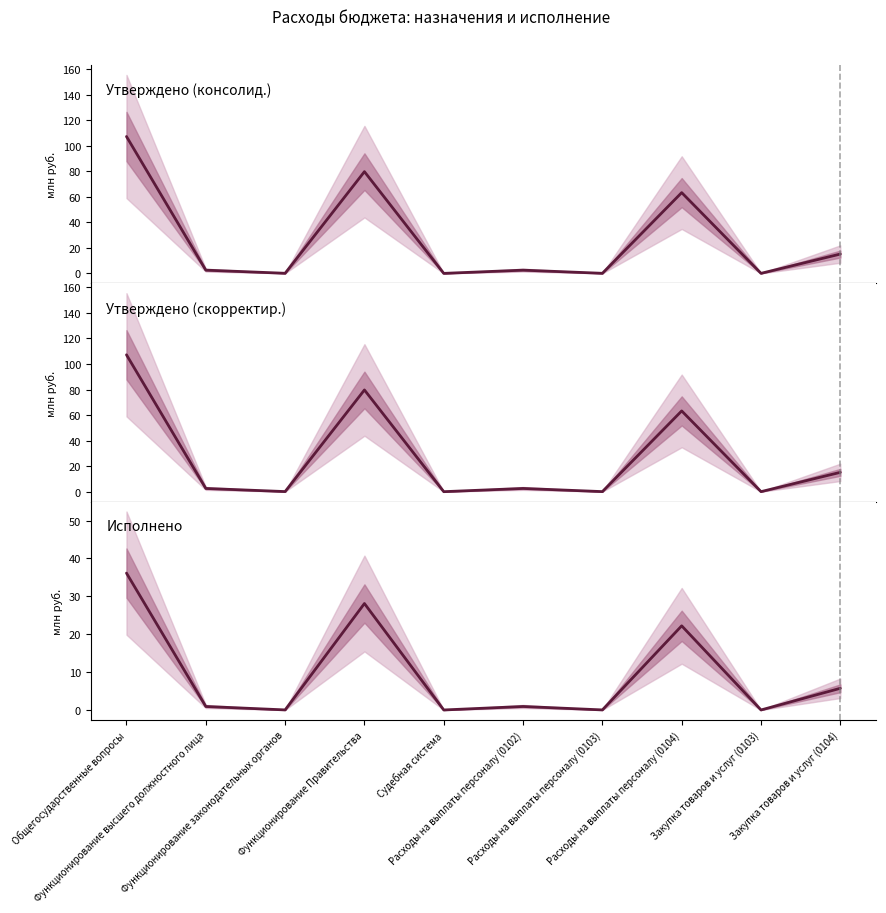

True or false: Утверждено (скорректир.) has a value of 159.2 at Общегосударственные вопросы.

False